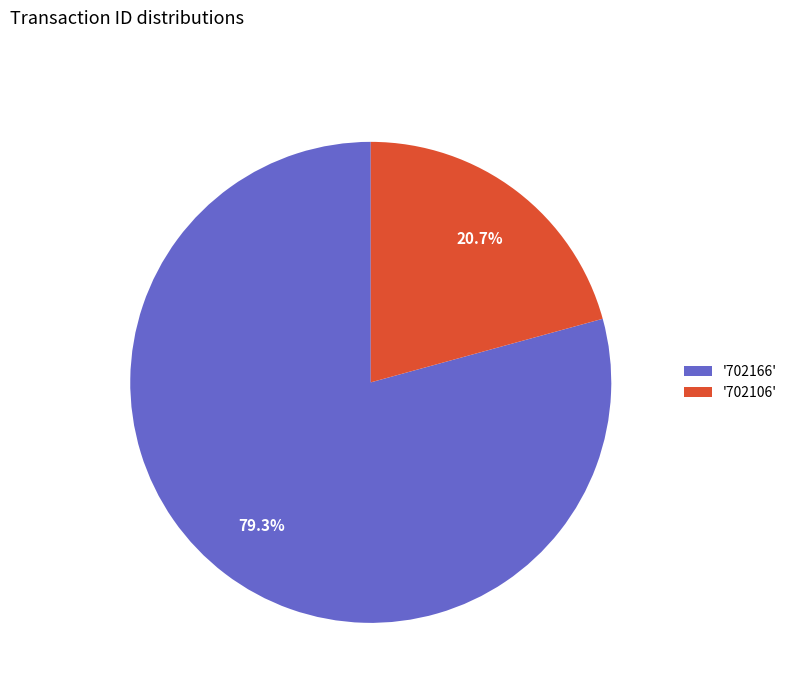

Combined, do '702166' and '702106' account for over 50%?

Yes